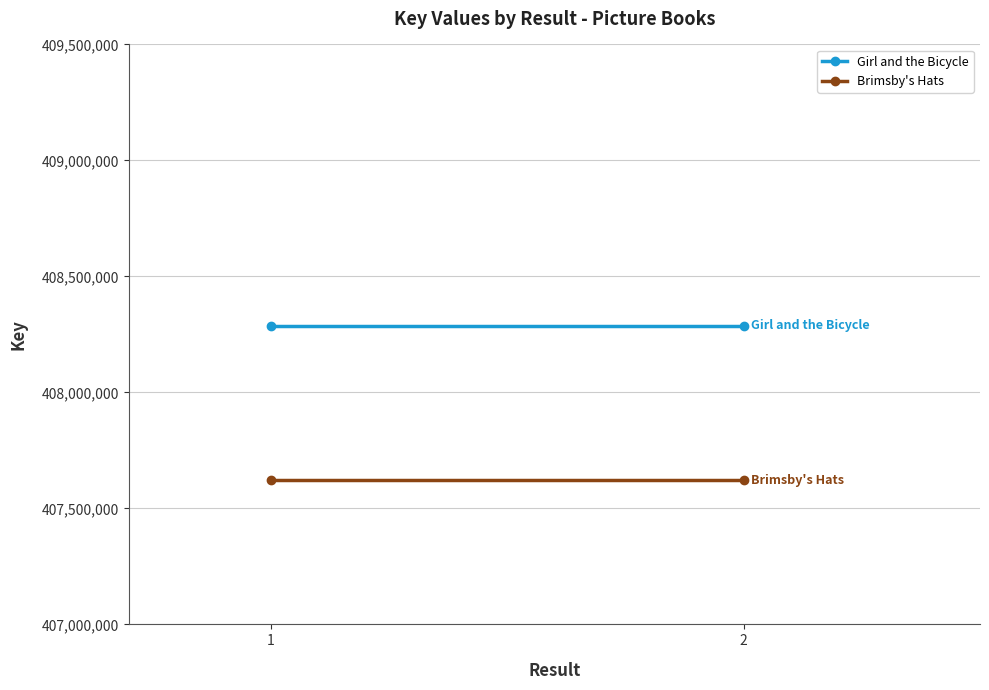

How many lines are shown in the chart?

2